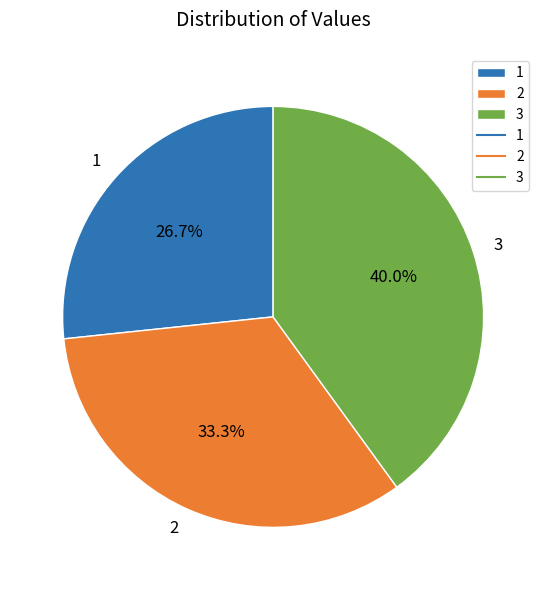

Is there any slice that represents more than half of the pie?

No